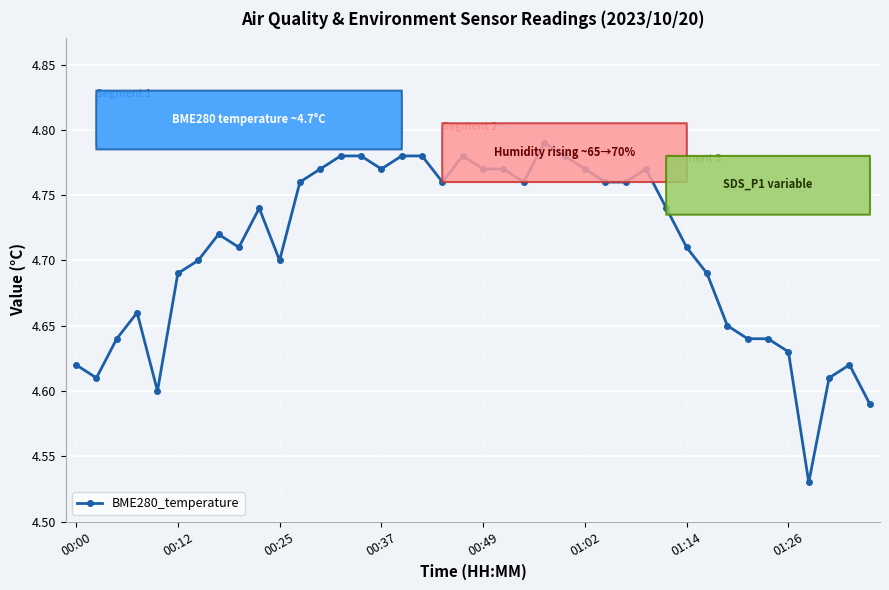

How many values are between 4 and 5?

40